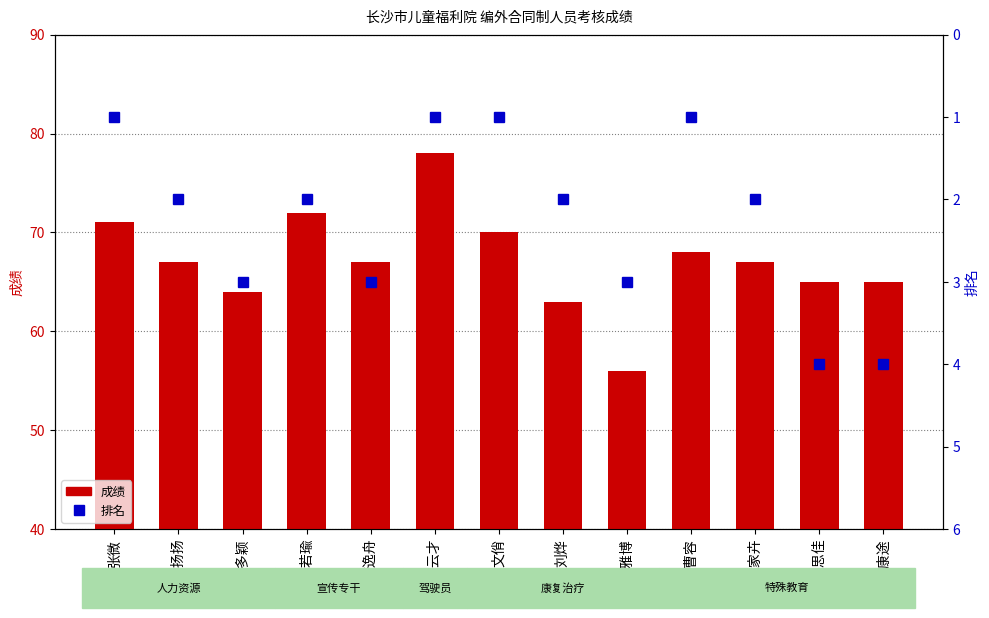

What is the label of the 2nd bar from the left?

刘扬扬